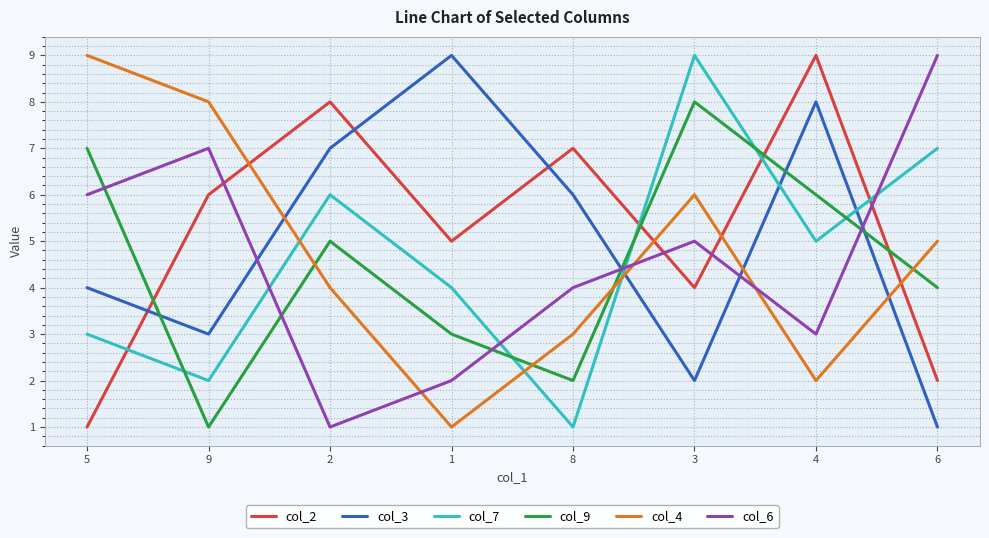

Where is the first local maximum for col_2?

2